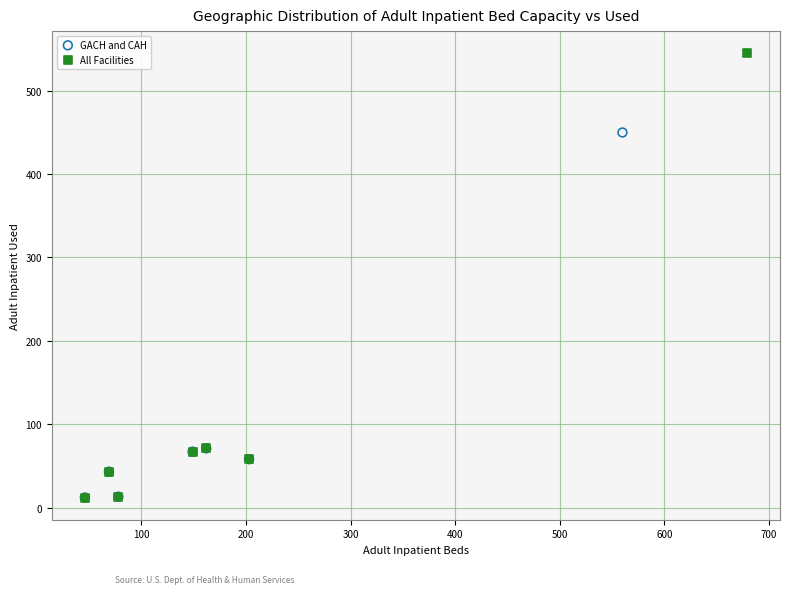

Which series reaches the maximum Y coordinate?

All Facilities